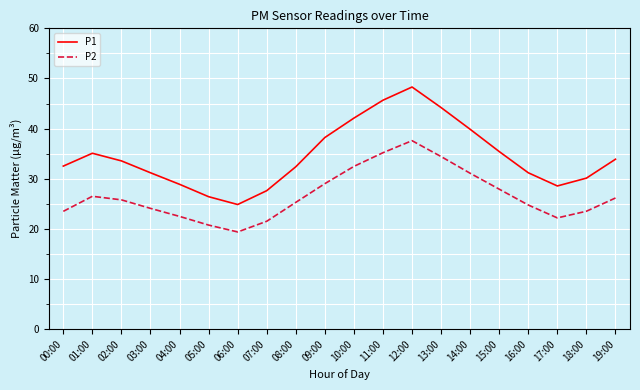

True or false: P2 and P1 cross at least once.

False